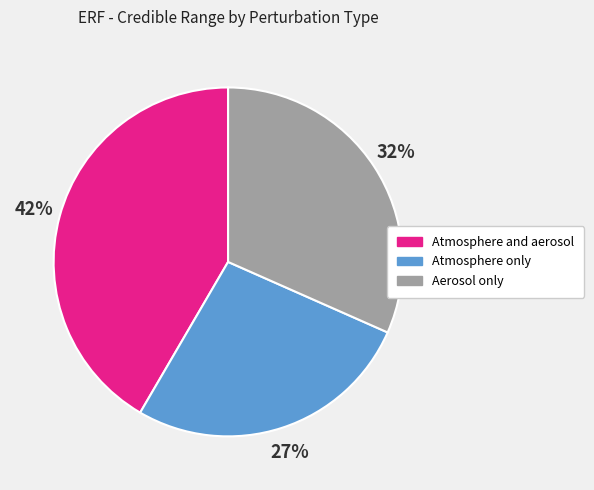

Rank the categories by value from lowest to highest.

Atmosphere only, Aerosol only, Atmosphere and aerosol